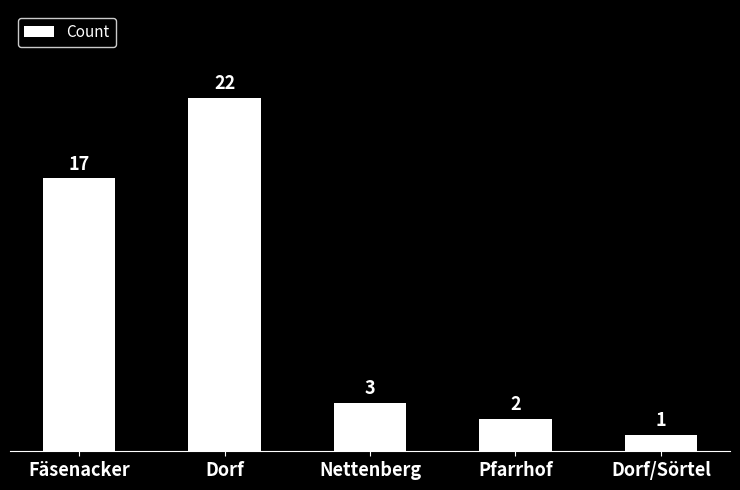

What is the difference between the second highest and second lowest values?

15